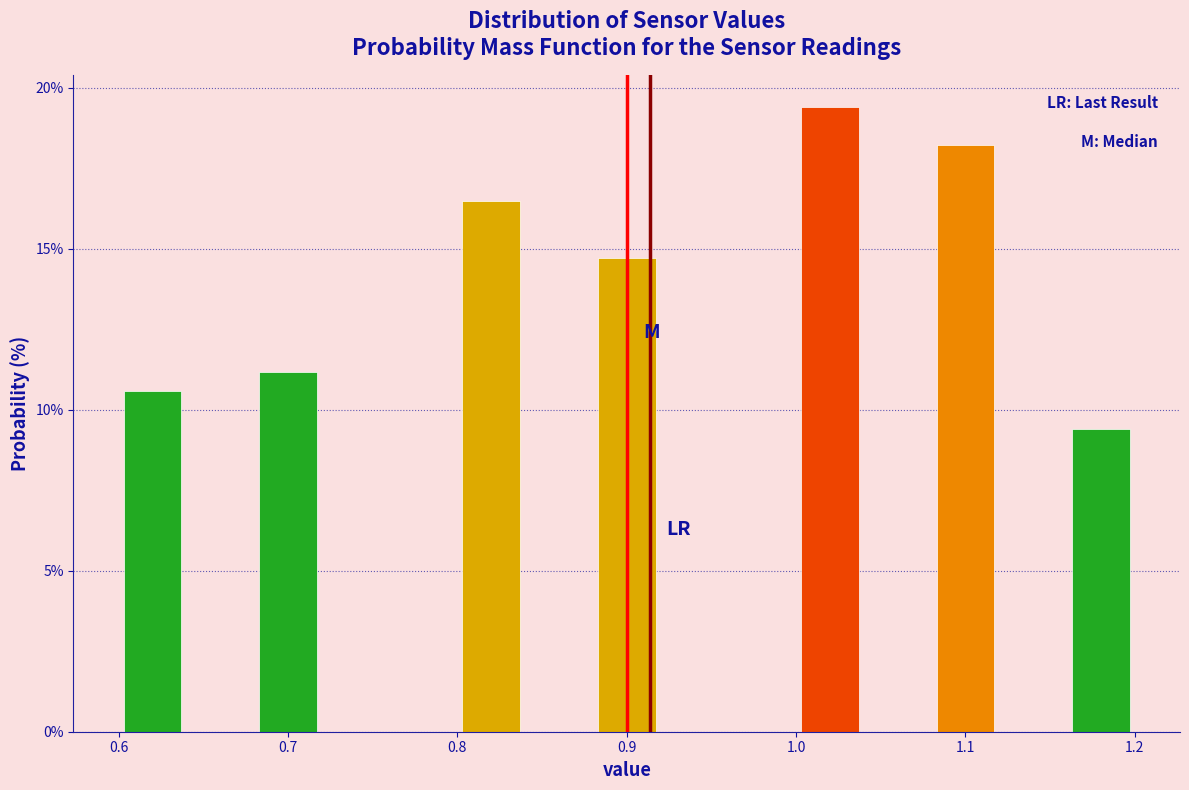

What is the height of the bar covering 0.80 to 0.84 on the x-axis? The values are not printed on the chart, so give them approximately, as read against the axis.

16.5